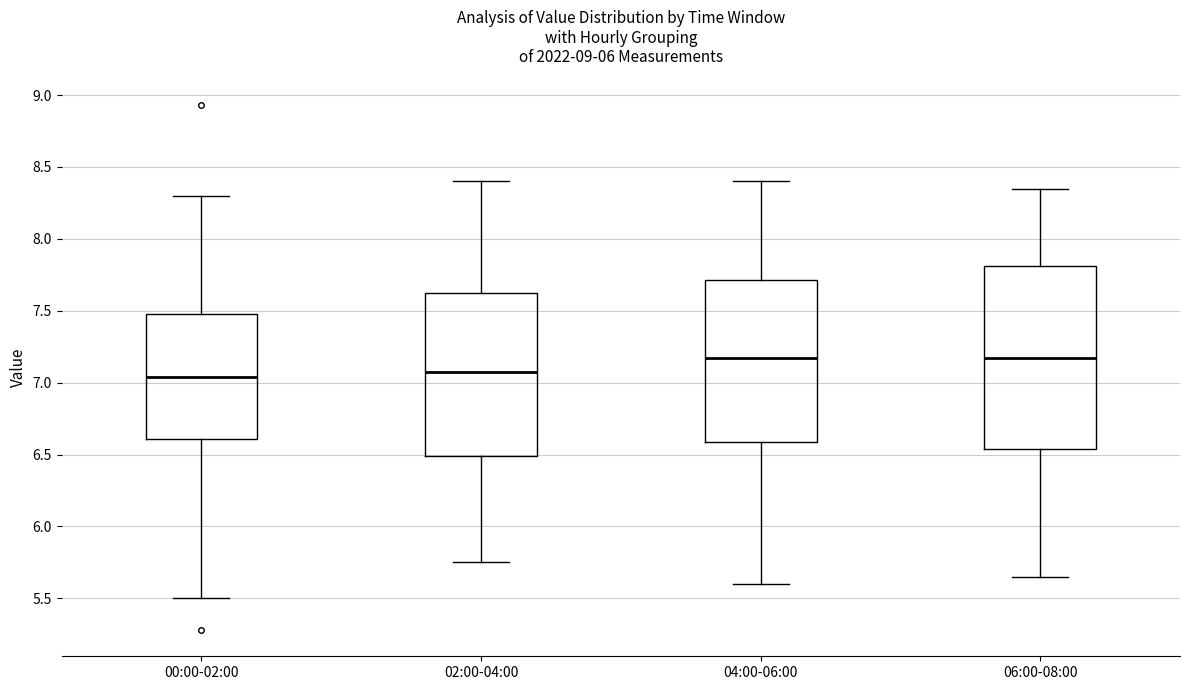

Comparing the boxes themselves (not the whiskers), which one is the tallest?

06:00-08:00